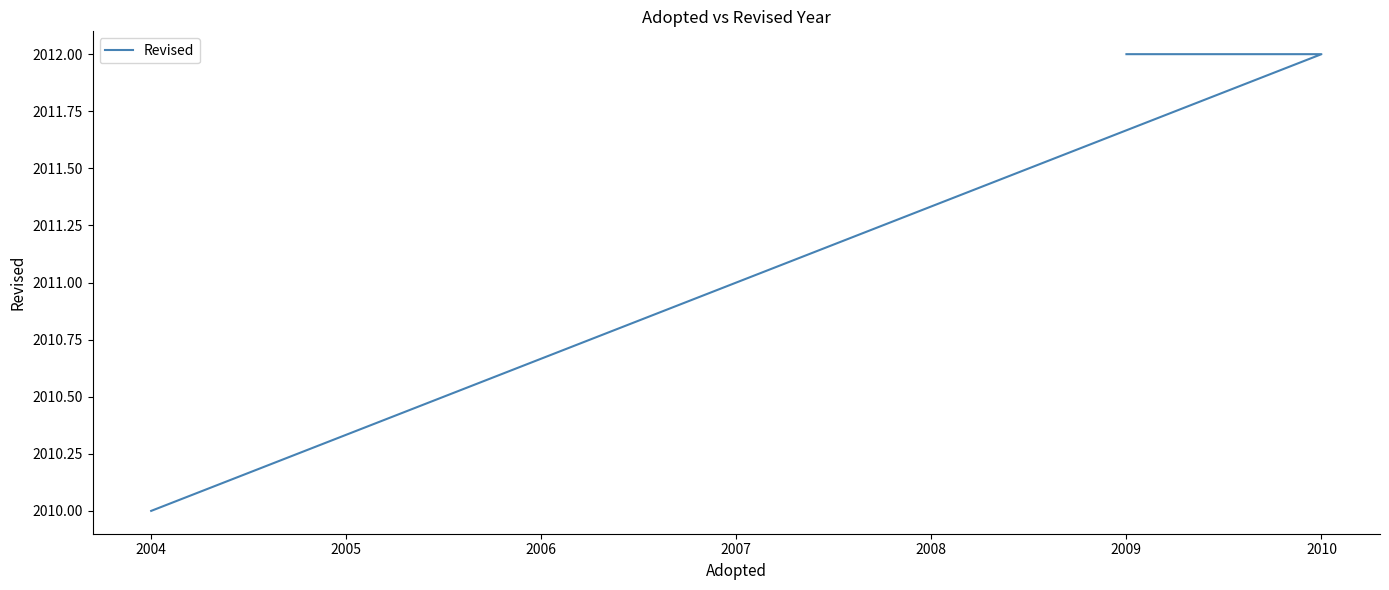

How many lines are shown in the chart?

1